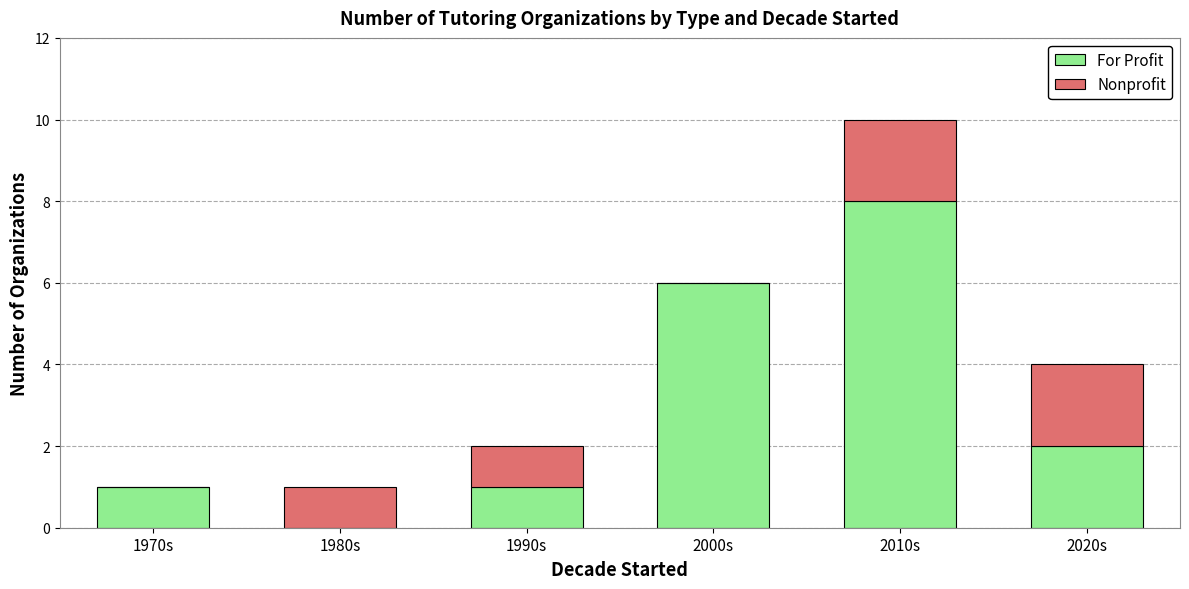

Is it true that For Profit equals 1 at 1970s?

True